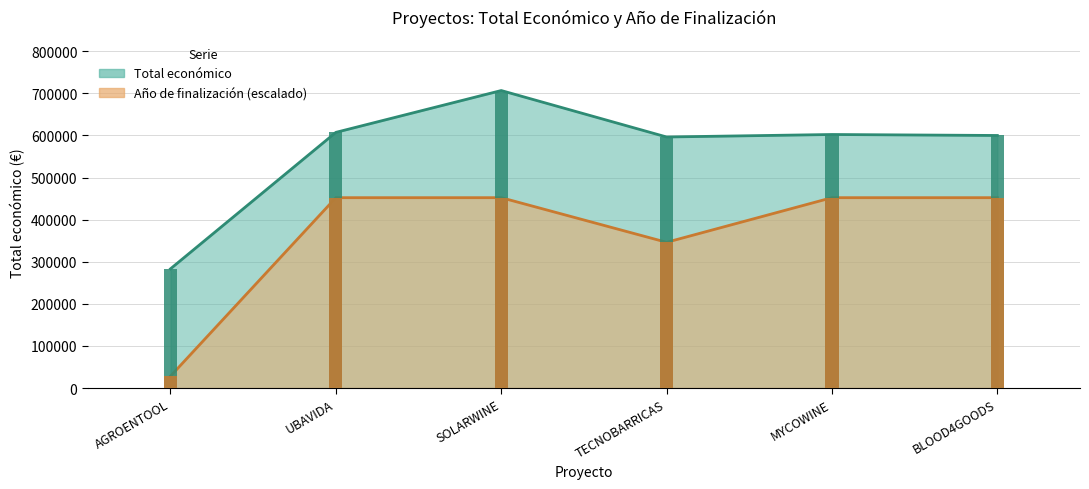

How many bars are there in each group?

2